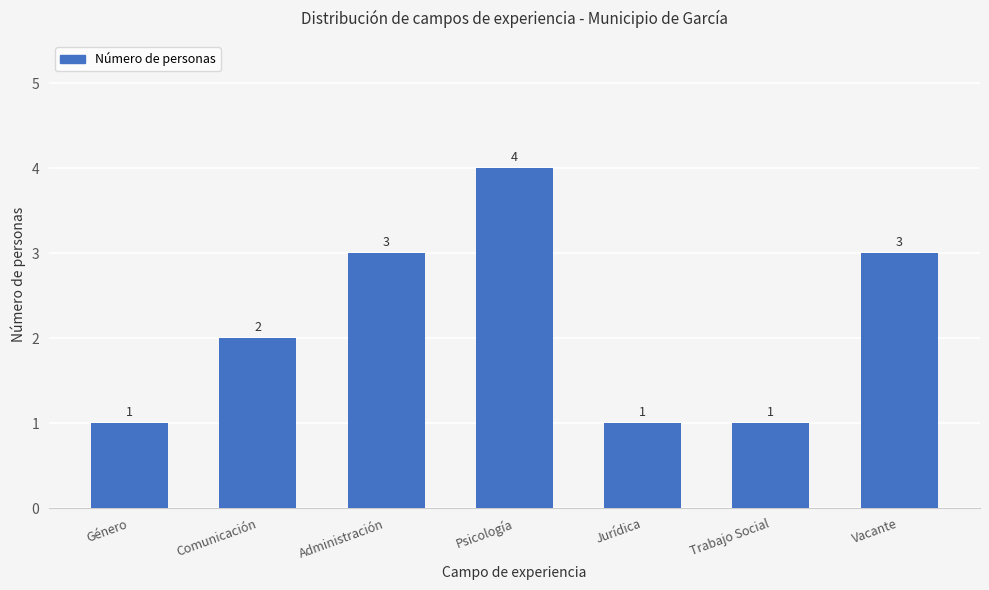

Is it true that the value at Psicología is 4?

True